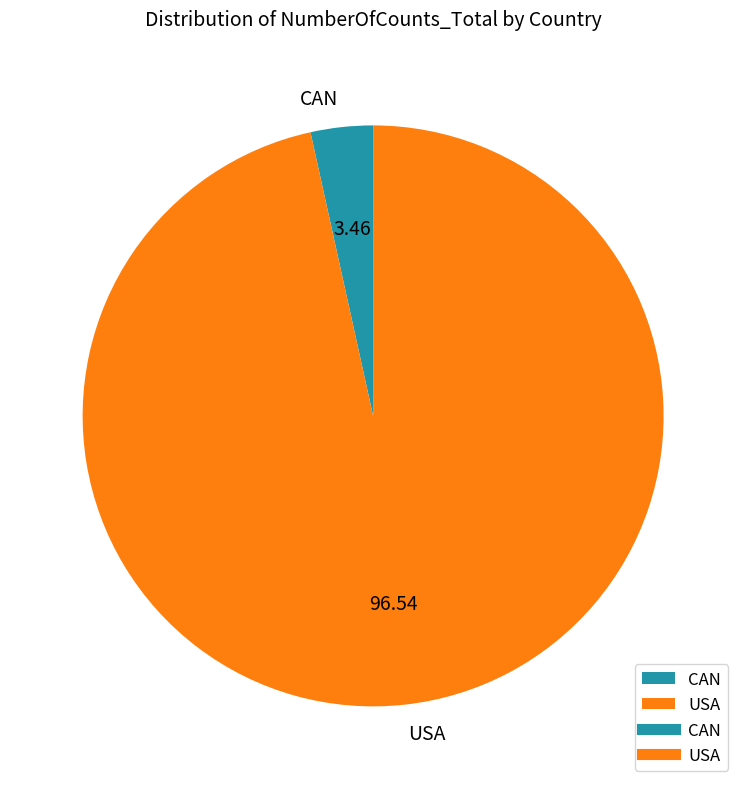

True or false: USA accounts for 97% of the total.

True